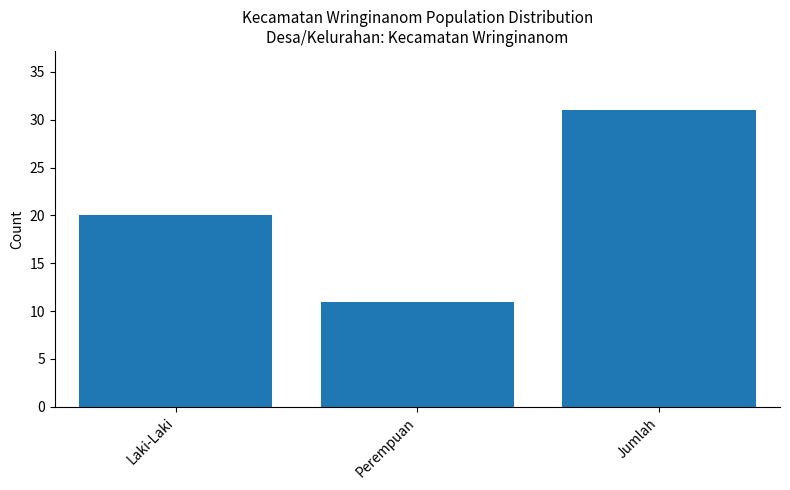

At which category does the chart reach its minimum across all series?

Perempuan